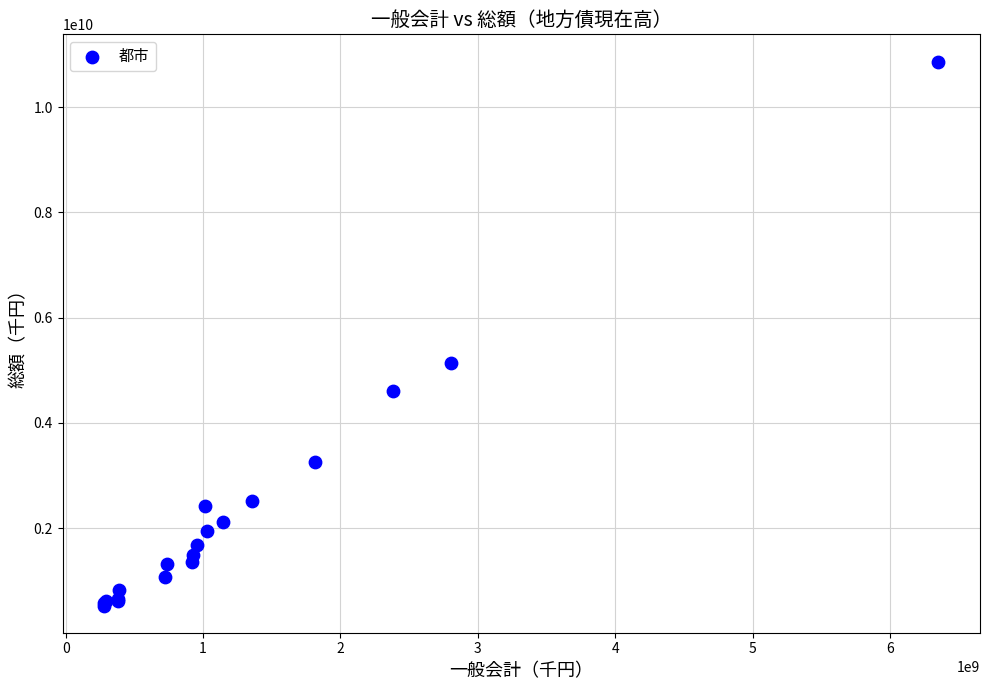

What Y value in the scatter plot is closest to 5698376842?

5134391440.0